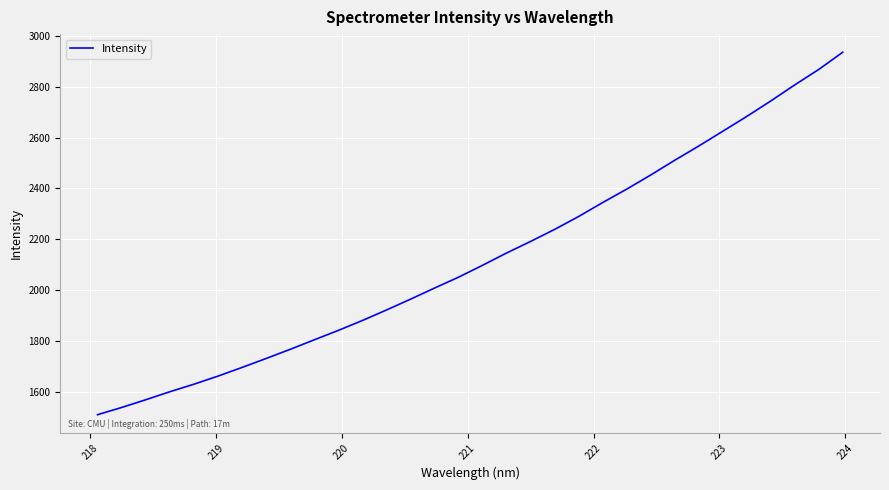

What is the difference between the maximum and minimum values?

1427.2